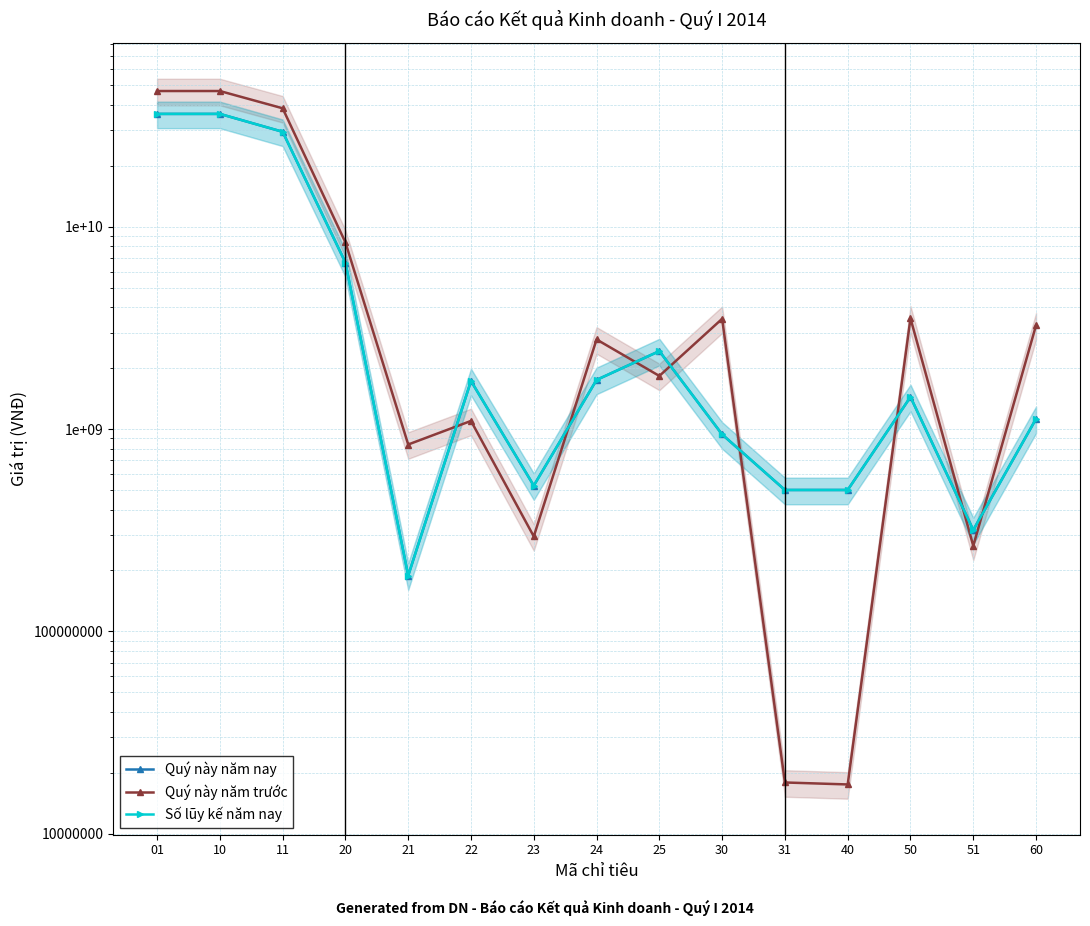

At which label does Số lũy kế năm nay reach its minimum?

21